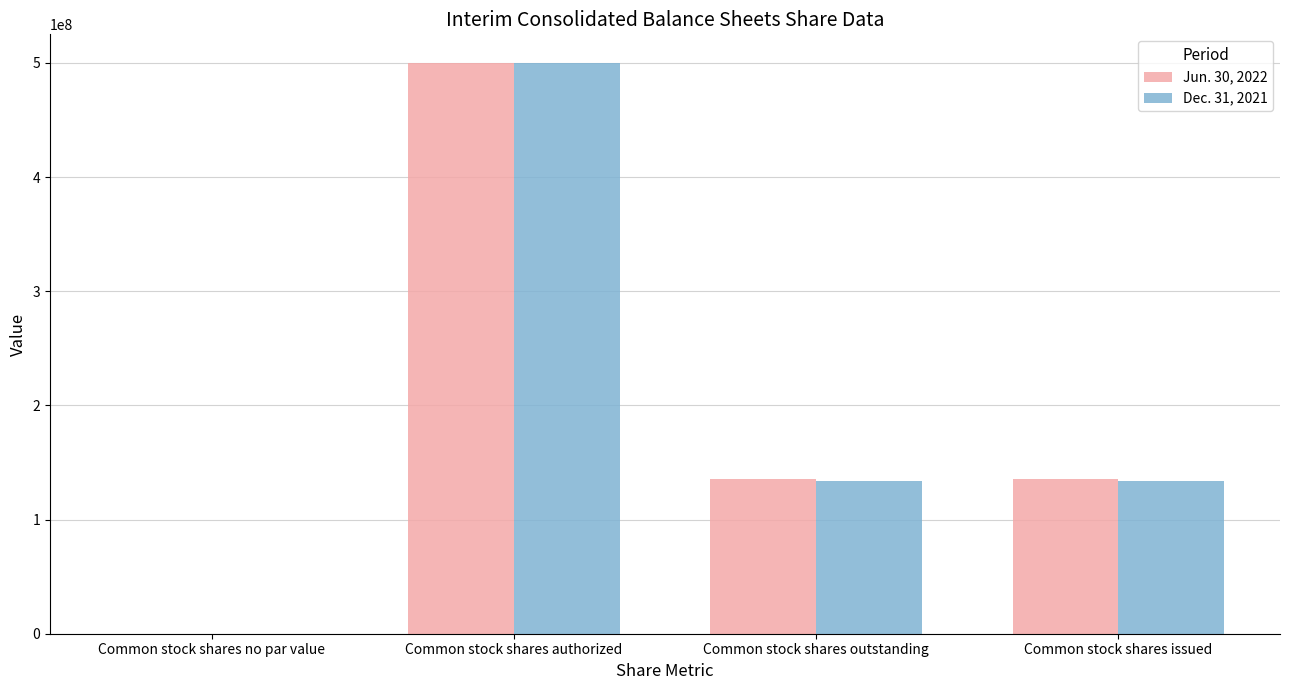

How many groups of bars are there?

4